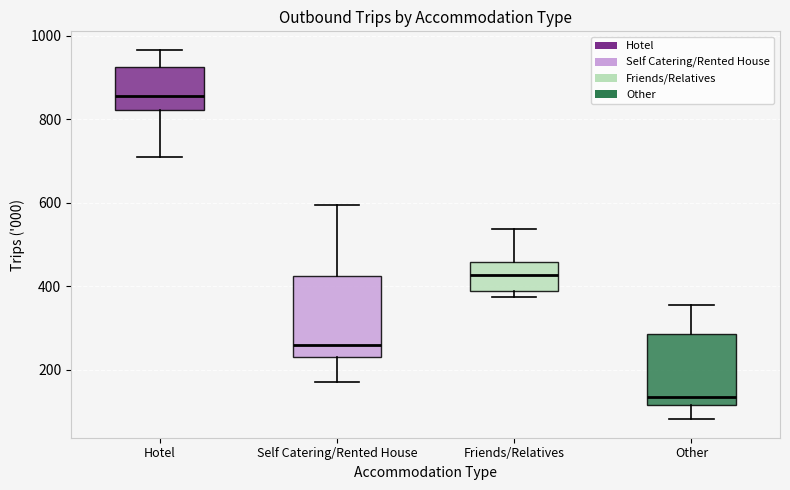

Reading left to right, transcribe this box plot: for each box, give where its median line is, the range the box spans, and where its two whiskers end, as read against the y-axis. The values are not printed on the chart, so give them approximately, as read against the axis.

Hotel: median 860, box 820 to 920, whiskers 720 to 960
Self Catering/Rented House: median 260, box 240 to 420, whiskers 160 to 600
Friends/Relatives: median 420, box 380 to 460, whiskers 380 (just below the box's lower edge) to 540
Other: median 140, box 120 to 280, whiskers 80 to 360